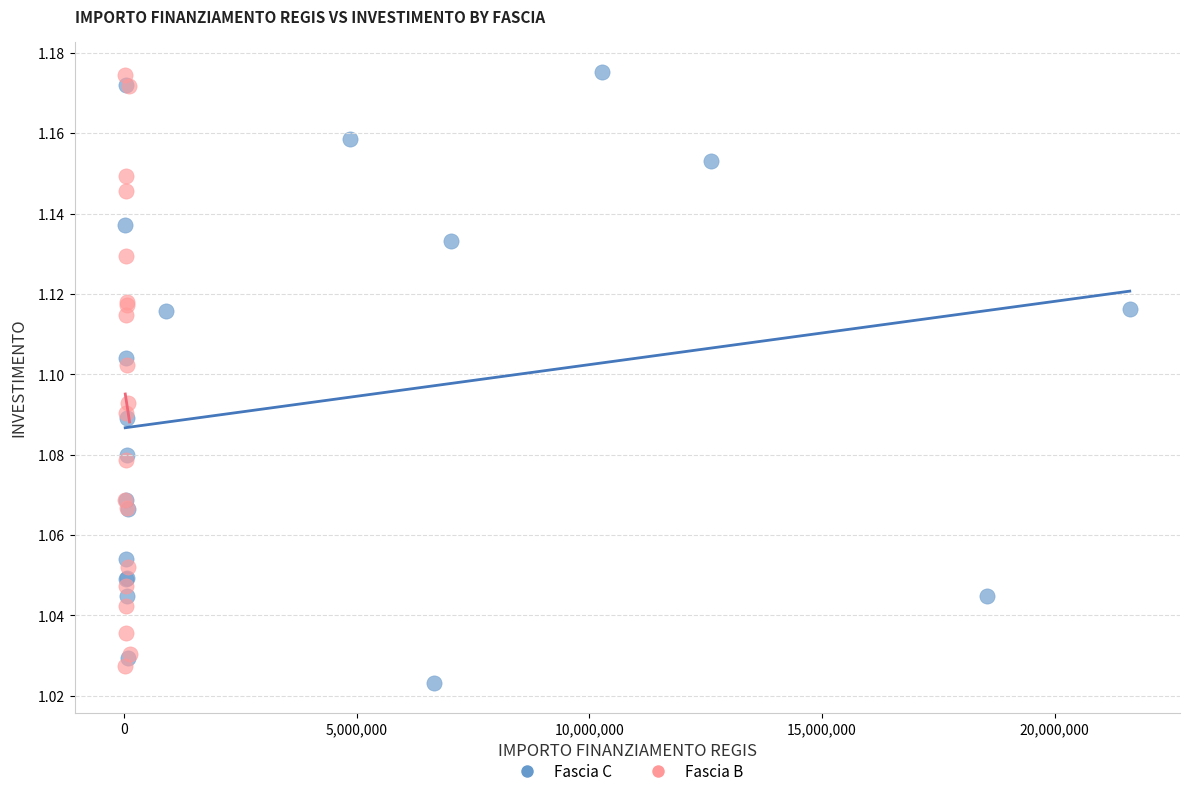

Which series has the largest Y range (max minus min)?

Fascia C